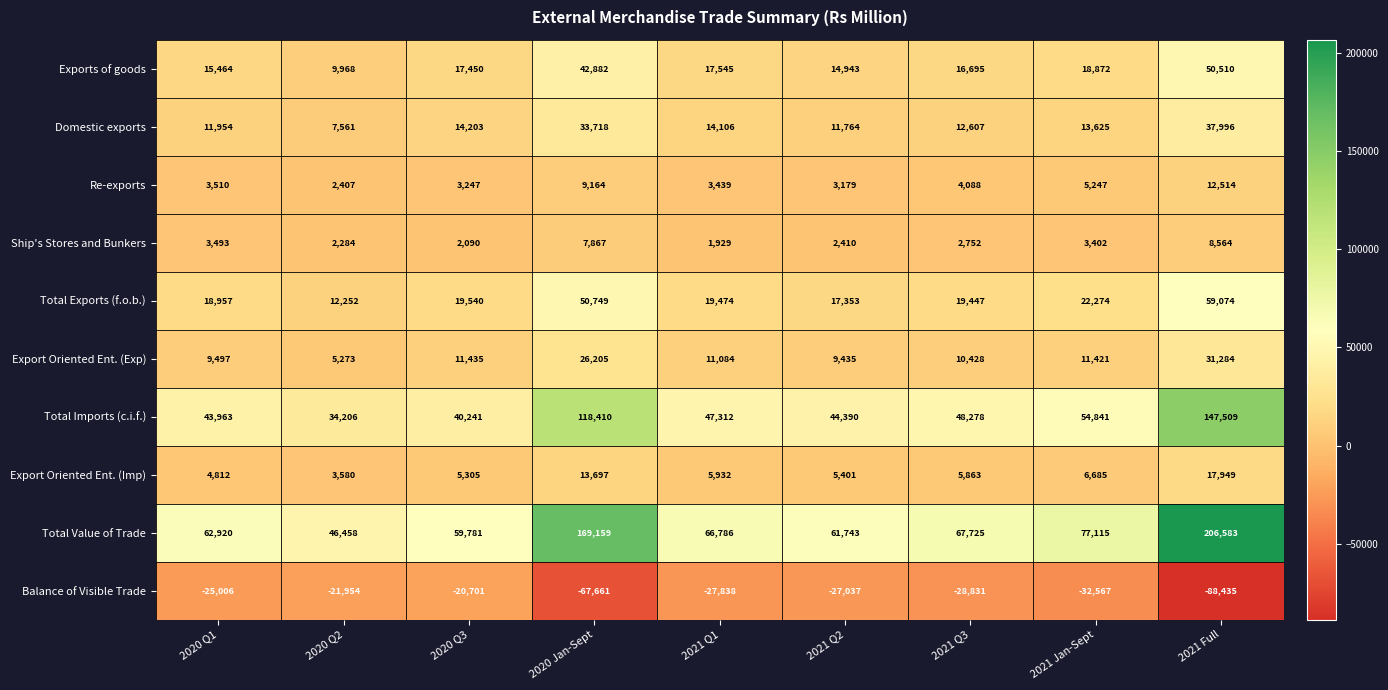

The Ship's Stores and Bunkers series shows 4462 at 2021 Q3. True or false?

False